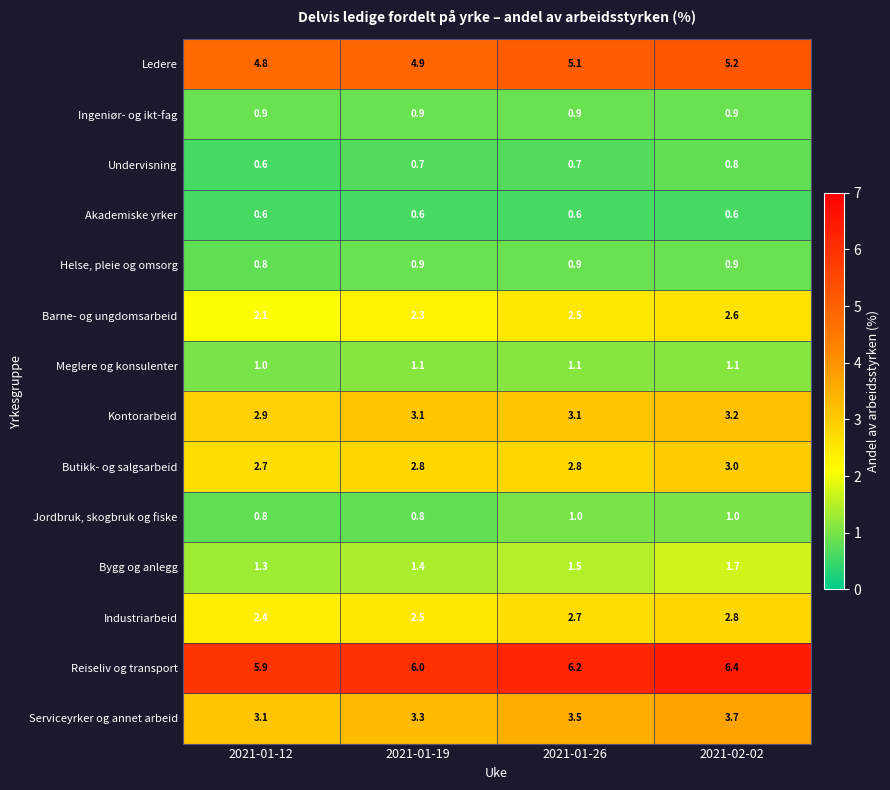

At which category is the sum across all series the highest?

2021-02-02